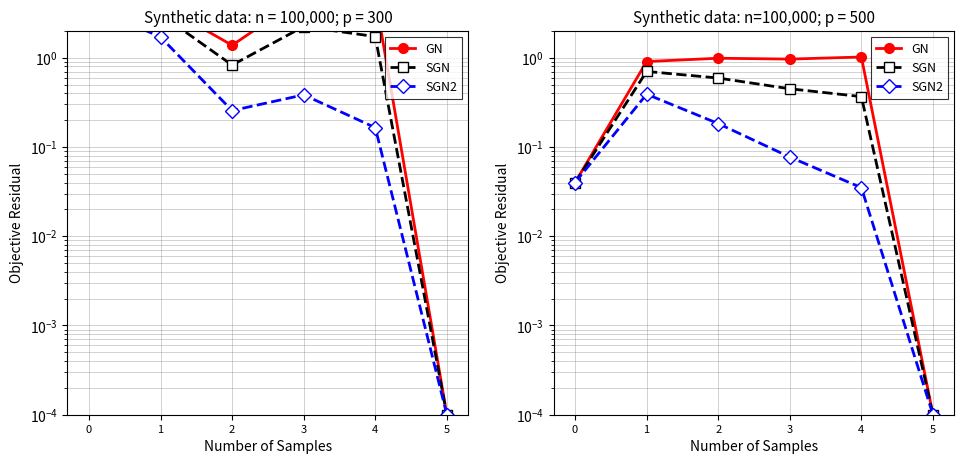

List the series in order of their overall mean, highest first.

GN, SGN, SGN2